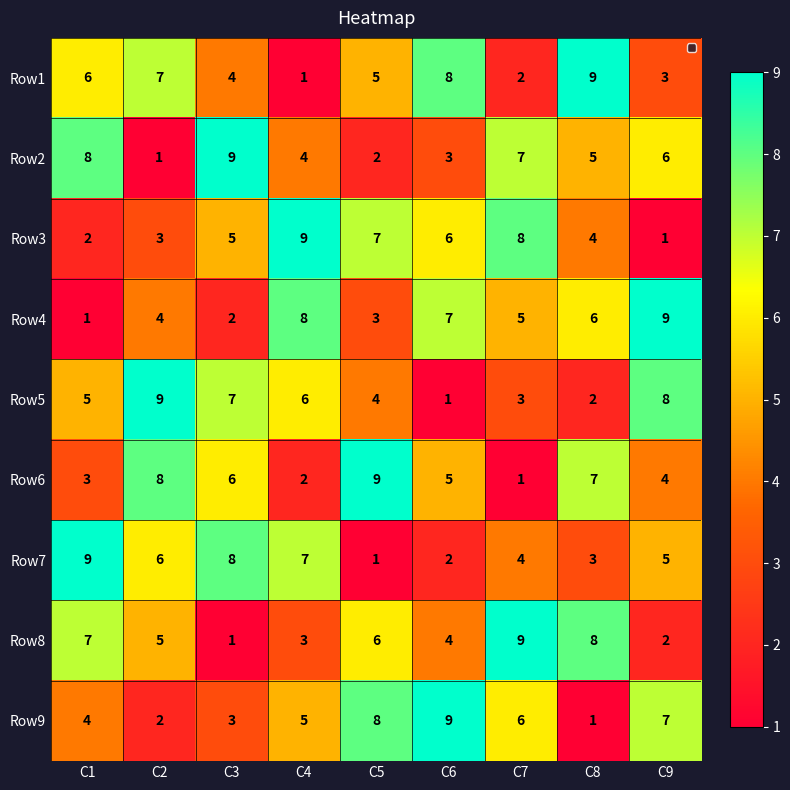

At how many categories does at least one series exceed 5?

9